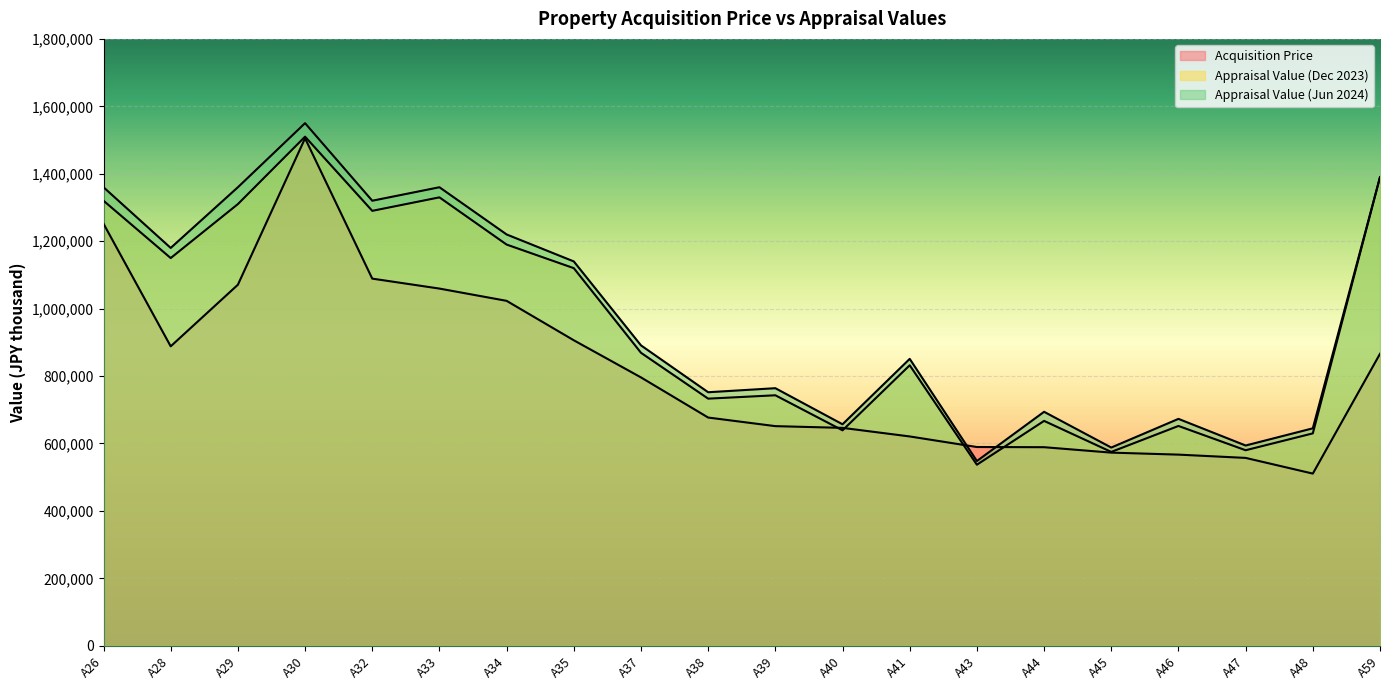

What value does the Appraisal Value (Dec 2023) series have at A32, to the nearest 100?

1290000